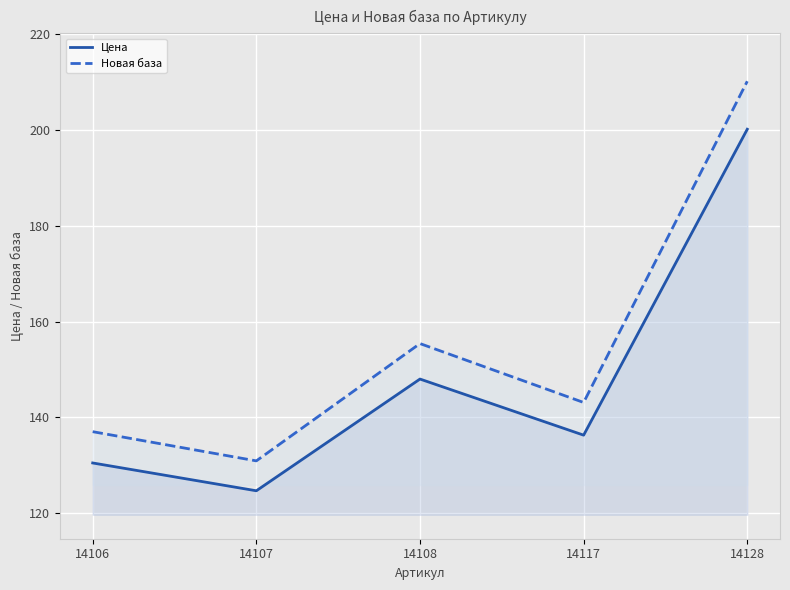

True or false: Цена and Новая база intersect in this chart.

False